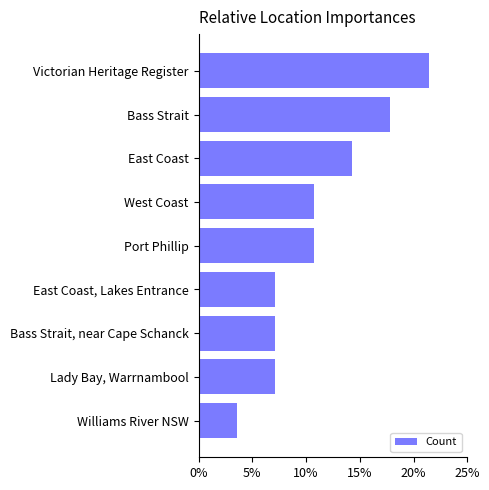

Reading bottom to top, list all the values displayed in this chart.

Williams River NSW=3.6	Lady Bay, Warrnambool=7.1	Bass Strait, near Cape Schanck=7.1	East Coast, Lakes Entrance=7.1	Port Phillip=10.7	West Coast=10.7	East Coast=14.3	Bass Strait=17.9	Victorian Heritage Register=21.4